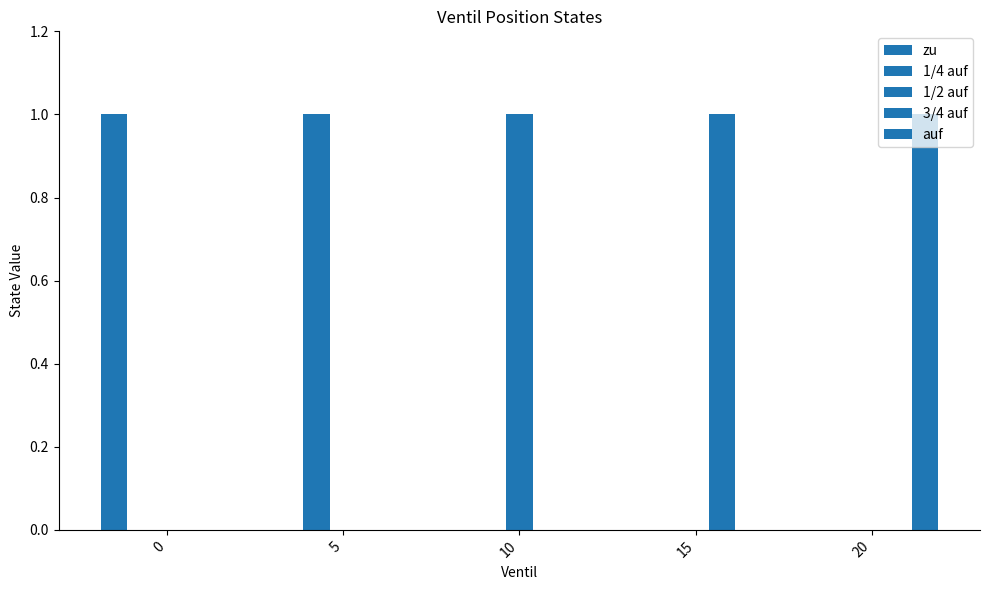

List the labels in order of auf value, smallest first.

0, 5, 10, 15, 20